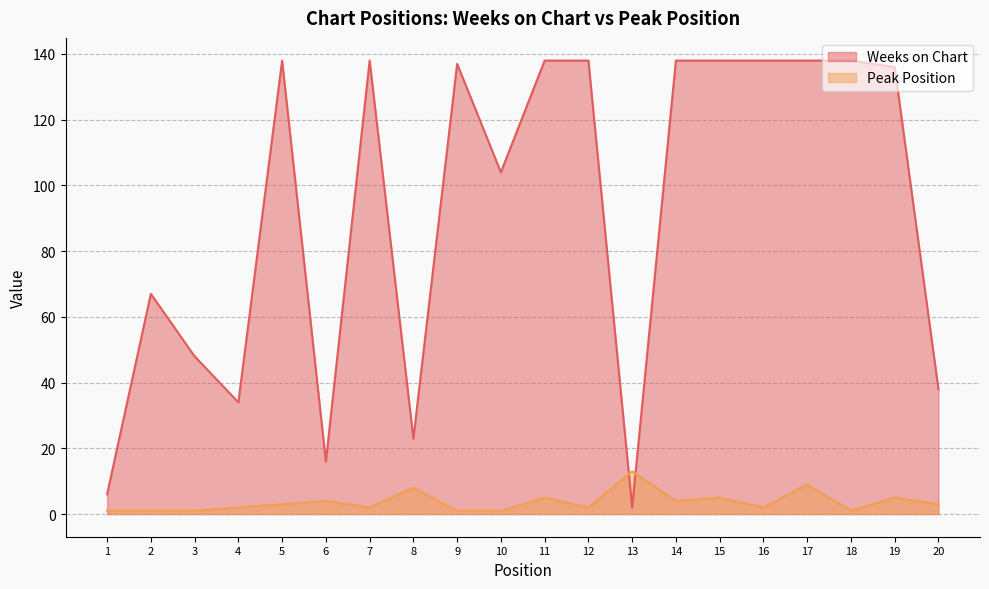

In Weeks on Chart, how many points are lower than both neighbors (excluding endpoints)?

5